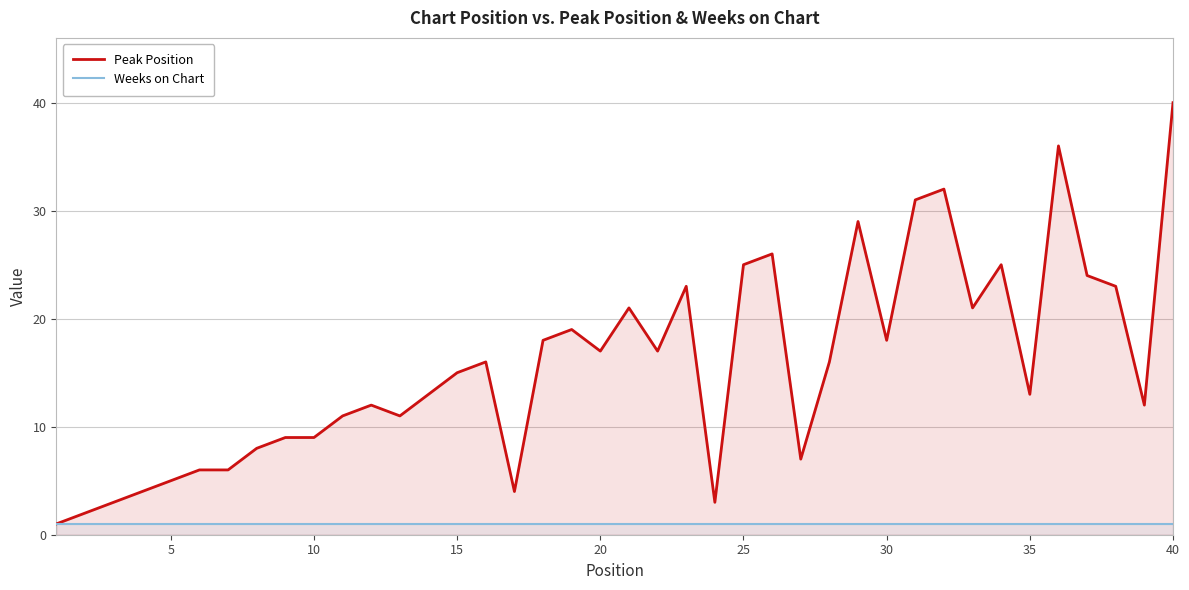

True or false: Weeks on Chart has more than 1 interior local peaks.

False